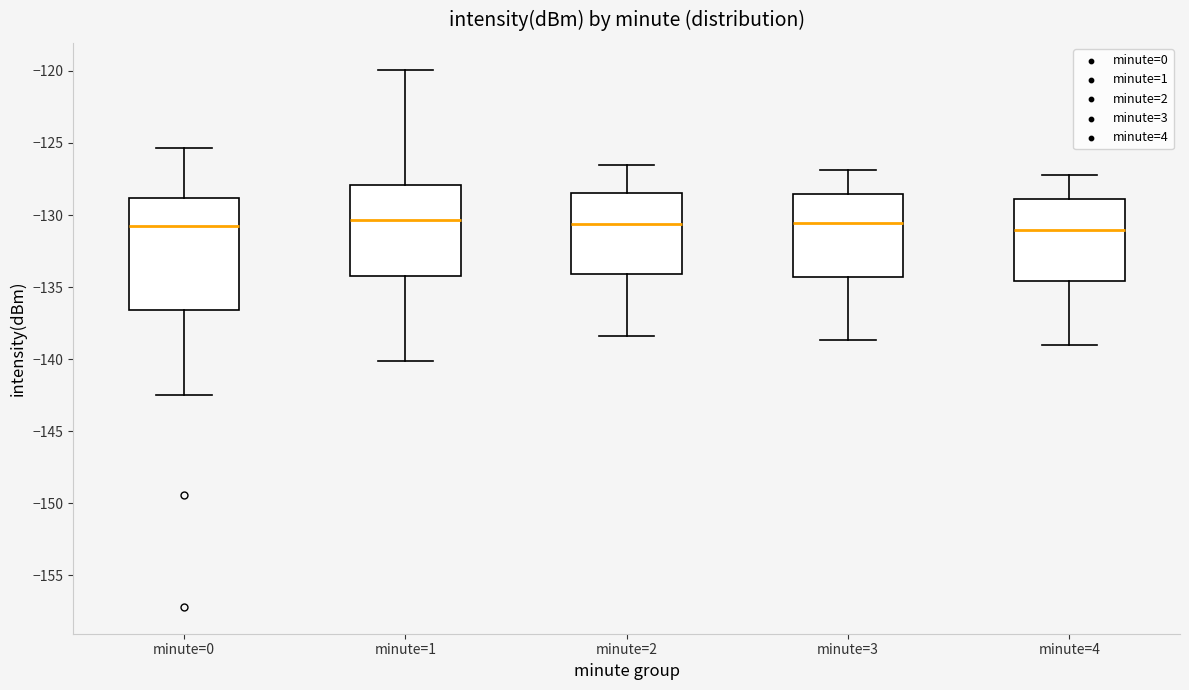

Reading left to right, transcribe this box plot: for each box, give where its median line is, the range the box spans, and where its two whiskers end, as read against the y-axis. The values are not printed on the chart, so give them approximately, as read against the axis.

minute=0: median -131.0, box -136.5 to -129.0, whiskers -142.5 to -125.5
minute=1: median -130.5, box -134.5 to -128.0, whiskers -140.0 to -120.0
minute=2: median -130.5, box -134.0 to -128.5, whiskers -138.5 to -126.5
minute=3: median -130.5, box -134.5 to -128.5, whiskers -138.5 to -127.0
minute=4: median -131.0, box -134.5 to -129.0, whiskers -139.0 to -127.0